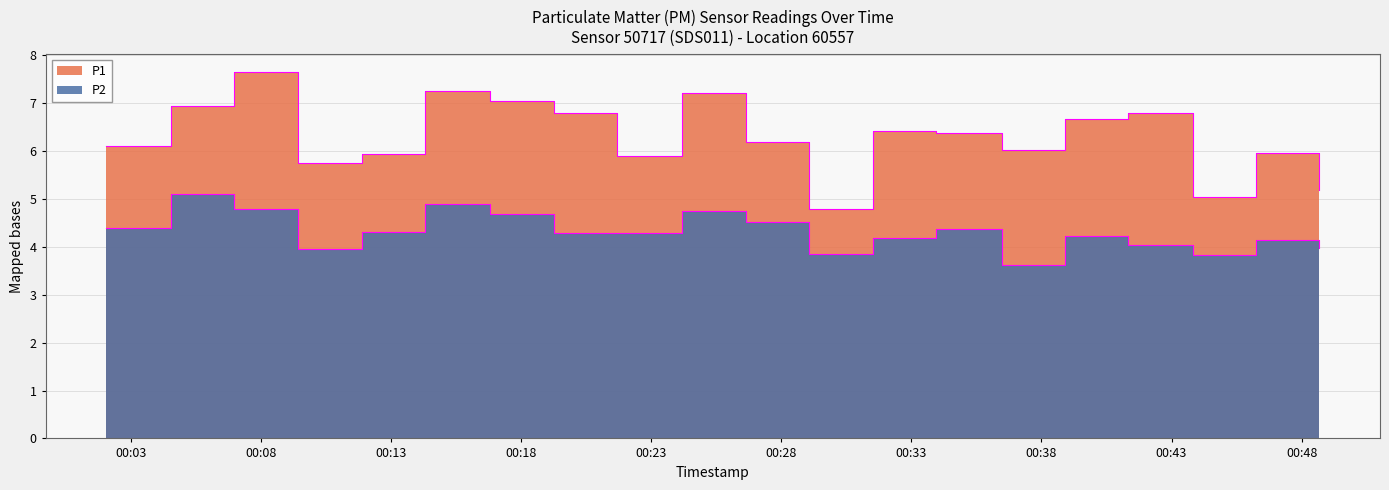

What is the sum of all P1 values?

126.2